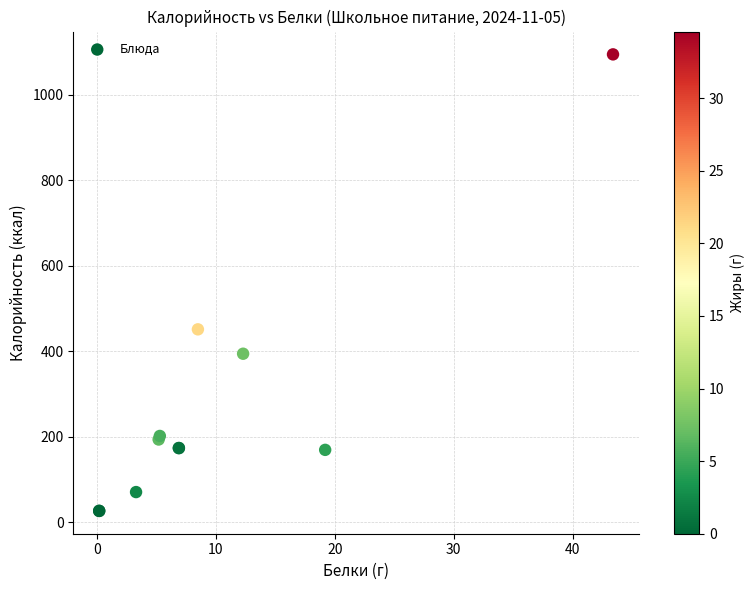

What Y value in the scatter plot is closest to 560?

451.2